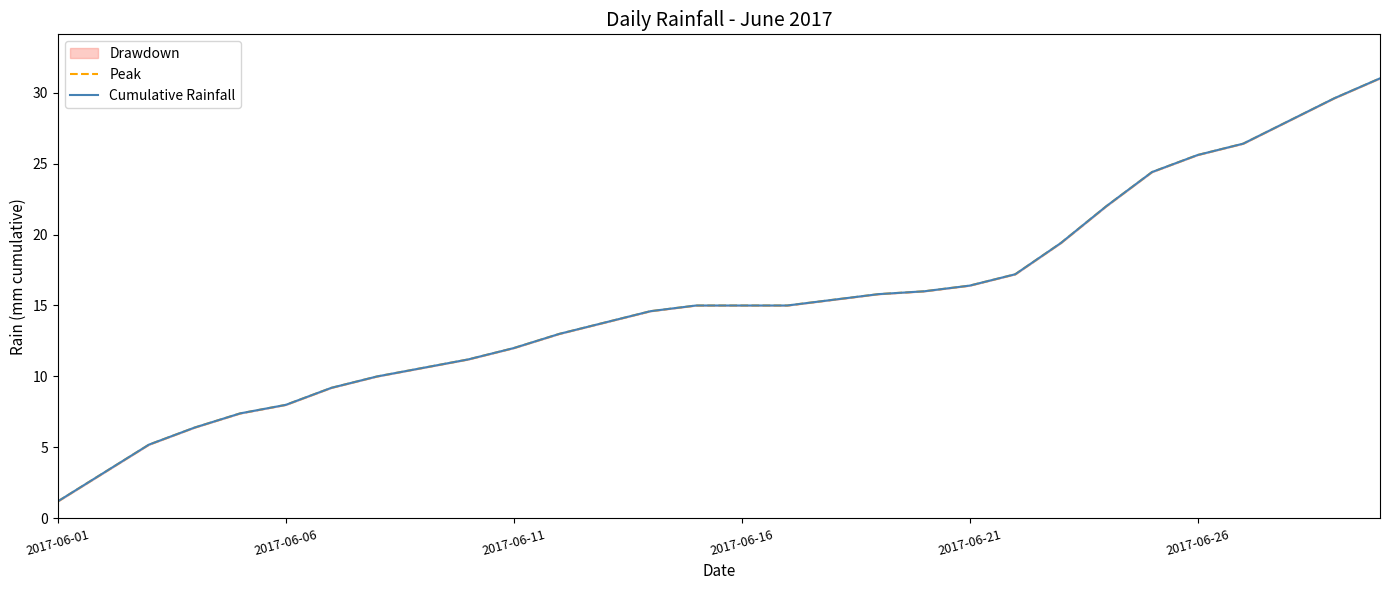

At which category does the chart reach its minimum across all series?

2017-06-01